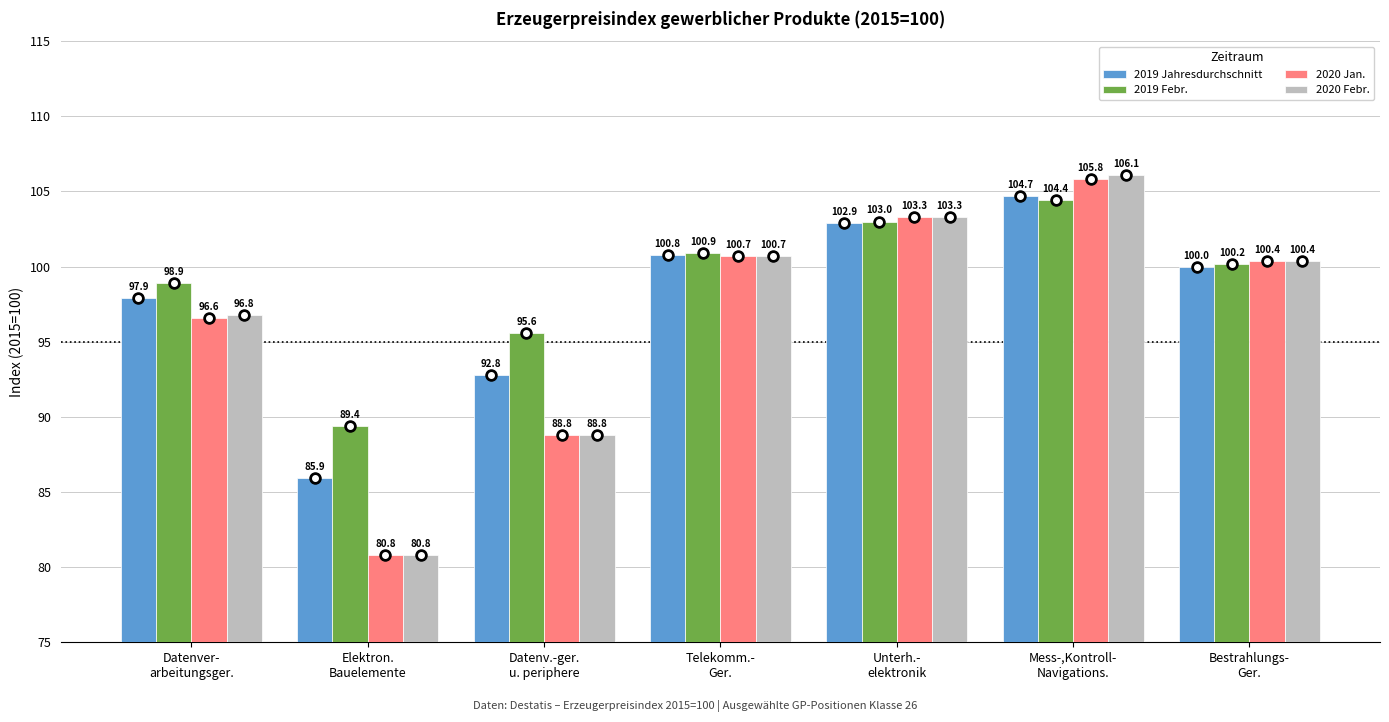

True or false: 2019 Febr. has a value of 131.6 at Telekomm.-
Ger..

False